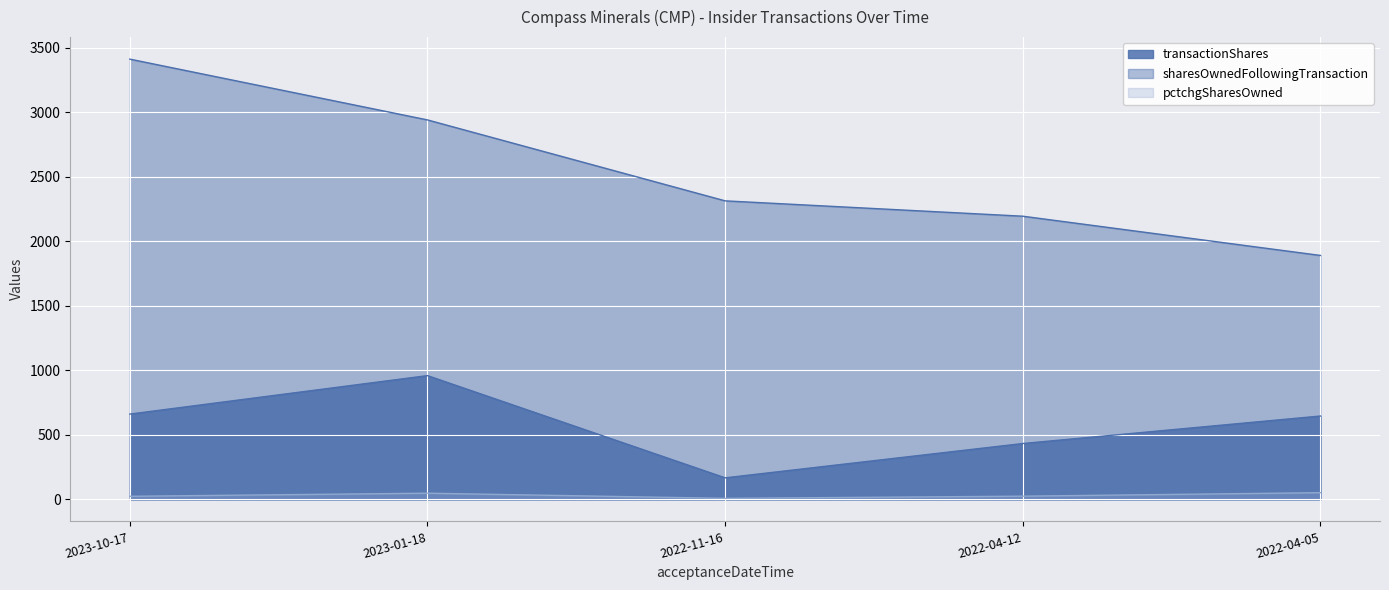

What value does the transactionShares series have at 2022-04-05?

646